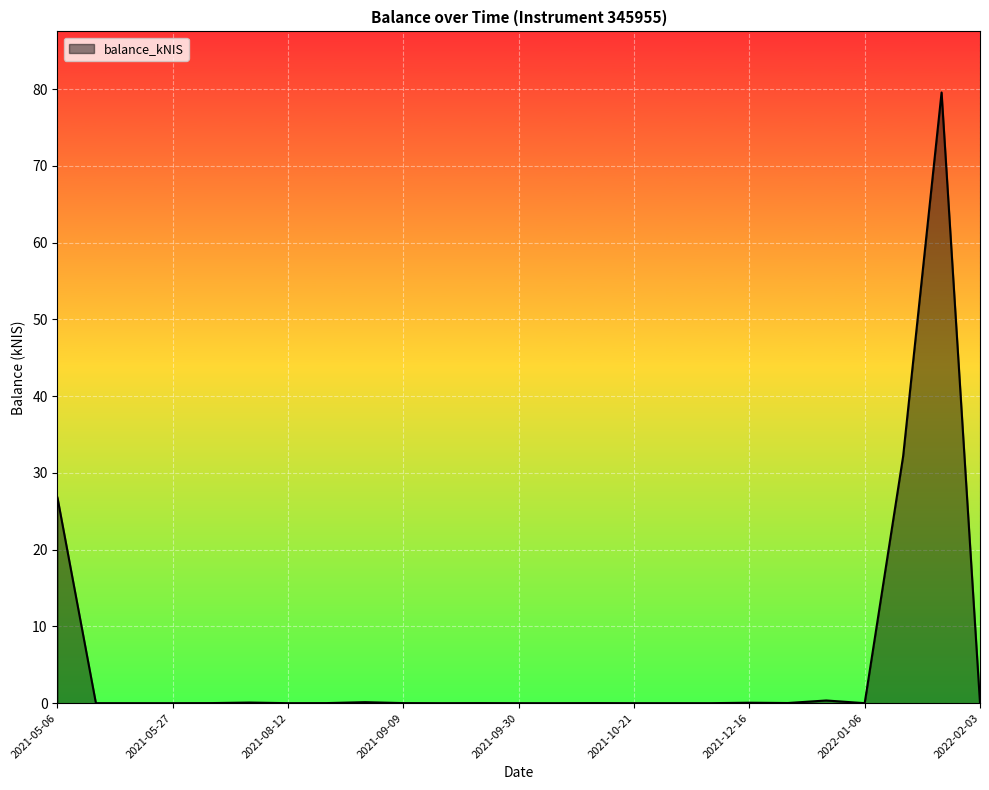

Count the number of categories in the chart.

25